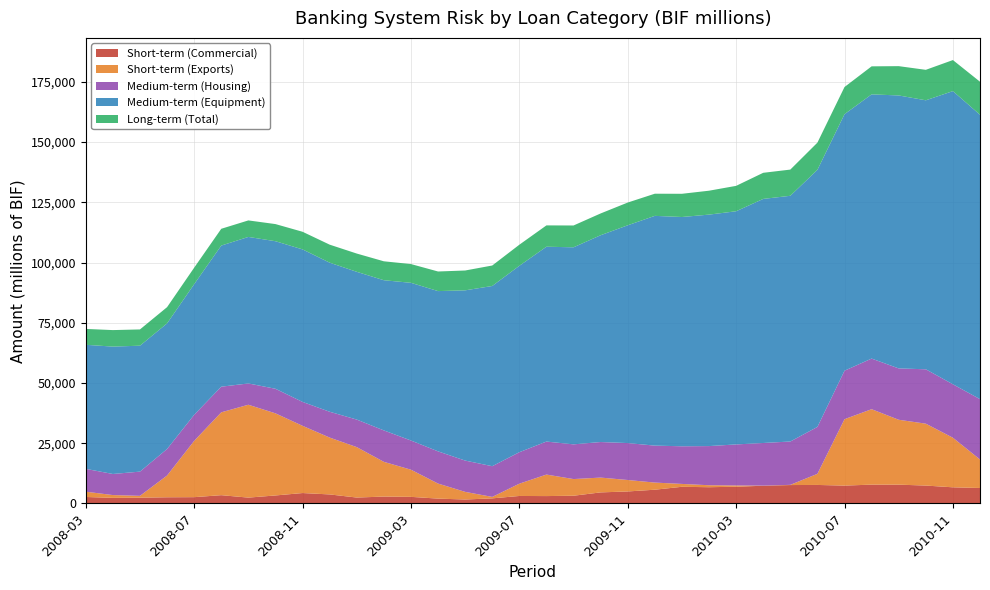

Reading left to right, transcribe all the data shown in this chart.

Short-term (Commercial): 2008-03=2702.2	2008-04=2338.9	2008-05=2408.6	2008-06=2582.3	2008-07=2627.5	2008-08=3454.8	2008-09=2441.3	2008-10=3336.9	2008-11=4339.1	2008-12=3764.5	2009-01=2467.1	2009-02=2874.6	2009-03=2755.1	2009-04=2027.4	2009-05=1654.8	2009-06=2130.7	2009-07=3126.4	2009-08=3078.2	2009-09=3224.9	2009-10=4609.0	2009-11=4999.0	2009-12=5721.7	2010-01=6935.2	2010-02=6756.4	2010-03=6959.6	2010-04=7372.6	2010-05=7654.5	2010-06=7699.6	2010-07=7427.5	2010-08=7833.1	2010-09=7820.8	2010-10=7443.7	2010-11=6715.8	2010-12=6432.4
Short-term (Exports): 2008-03=2197.3	2008-04=1160.6	2008-05=767.4	2008-06=9031.9	2008-07=23371.5	2008-08=34391.5	2008-09=38552.2	2008-10=34086.3	2008-11=27903.2	2008-12=23603.6	2009-01=20935.3	2009-02=14418.7	2009-03=11276.8	2009-04=6249.8	2009-05=3173.1	2009-06=604.8	2009-07=5100.0	2009-08=8931.9	2009-09=6915.6	2009-10=6147.5	2009-11=4753.7	2009-12=2961.4	2010-01=1190.4	2010-02=822.8	2010-03=516.0	2010-04=40.4	2010-05=86.8	2010-06=4612.3	2010-07=27566.7	2010-08=31312.4	2010-09=26935.0	2010-10=25691.9	2010-11=20585.7	2010-12=11832.6
Medium-term (Housing): 2008-03=9484.2	2008-04=8750.2	2008-05=10056.1	2008-06=11012.1	2008-07=10816.6	2008-08=10636.9	2008-09=8832.9	2008-10=10196.1	2008-11=9918.3	2008-12=10714.1	2009-01=11431.1	2009-02=13042.4	2009-03=12117.2	2009-04=13364.5	2009-05=12988.8	2009-06=12745.2	2009-07=13059.3	2009-08=13699.3	2009-09=14408.2	2009-10=14759.5	2009-11=15333.5	2009-12=15338.8	2010-01=15624.8	2010-02=16252.1	2010-03=17043.6	2010-04=17702.0	2010-05=17989.5	2010-06=19470.5	2010-07=20124.5	2010-08=21008.0	2010-09=21316.9	2010-10=22569.8	2010-11=22186.8	2010-12=25050.4
Medium-term (Equipment): 2008-03=51488.4	2008-04=52876.8	2008-05=52270.2	2008-06=52131.6	2008-07=54219.7	2008-08=58577.1	2008-09=60822.0	2008-10=61248.5	2008-11=63310.1	2008-12=61882.9	2009-01=61332.7	2009-02=62342.0	2009-03=65453.7	2009-04=66523.1	2009-05=70661.4	2009-06=74803.1	2009-07=77378.9	2009-08=80873.4	2009-09=81791.2	2009-10=85837.9	2009-11=90395.5	2009-12=95369.2	2010-01=95166.3	2010-02=96078.8	2010-03=96785.3	2010-04=101309.9	2010-05=101996.0	2010-06=106715.7	2010-07=106471.1	2010-08=109666.6	2010-09=113298.4	2010-10=111655.4	2010-11=121687.6	2010-12=118042.2
Long-term (Total): 2008-03=6593.2	2008-04=6850.9	2008-05=6749.3	2008-06=6740.6	2008-07=6843.8	2008-08=6967.3	2008-09=6853.3	2008-10=7112.2	2008-11=7317.6	2008-12=7477.2	2009-01=7580.7	2009-02=7855.3	2009-03=7783.1	2009-04=8134.7	2009-05=8234.6	2009-06=8501.8	2009-07=8750.1	2009-08=8852.7	2009-09=9057.6	2009-10=9039.3	2009-11=9437.7	2009-12=9194.8	2010-01=9636.1	2010-02=9923.8	2010-03=10542.4	2010-04=10839.2	2010-05=10872.1	2010-06=11288.6	2010-07=11285.7	2010-08=11634.1	2010-09=12164.3	2010-10=12647.0	2010-11=12885.9	2010-12=13712.3